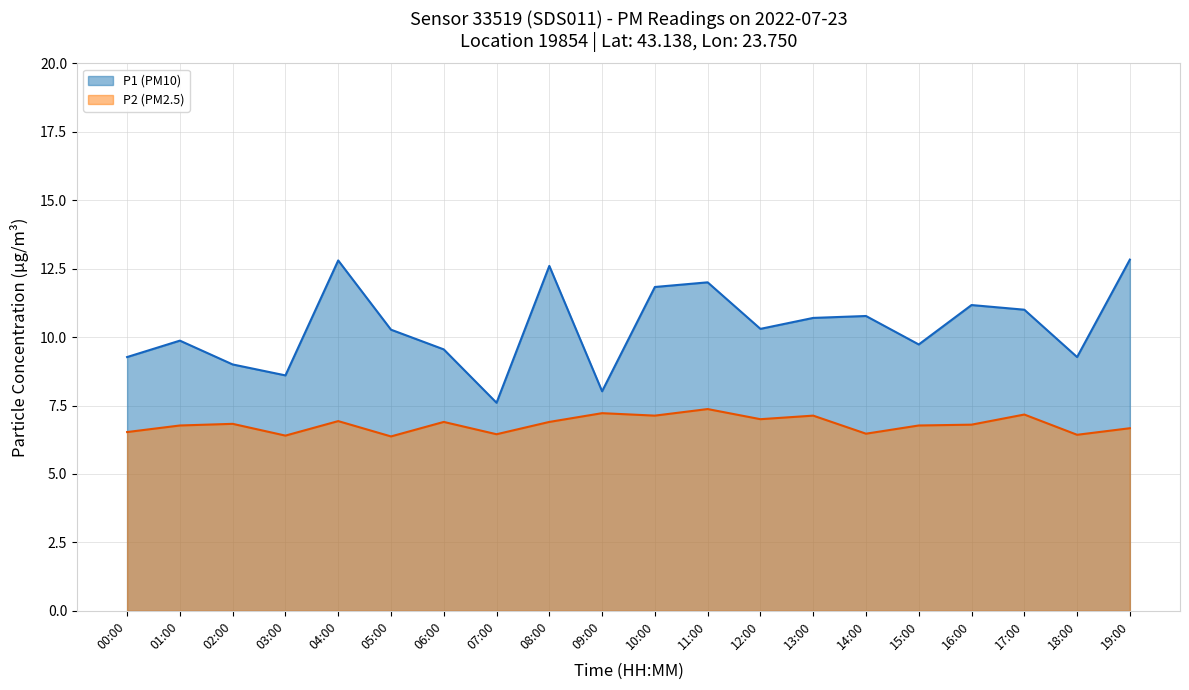

At which category is the sum across all series the highest?

04:00